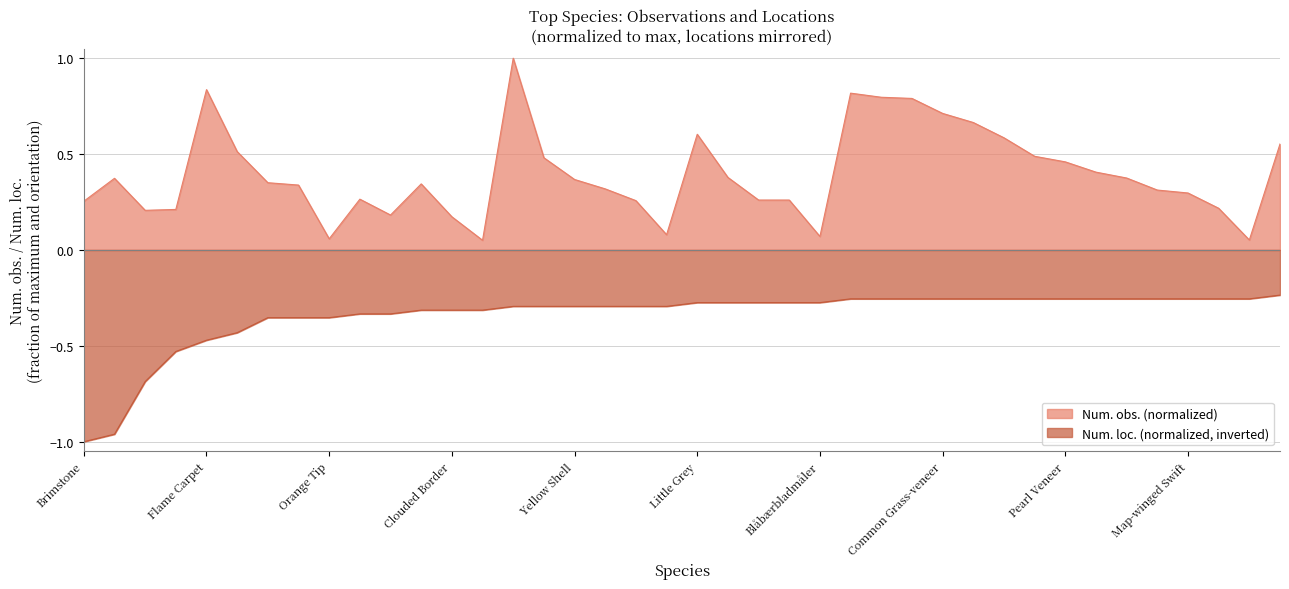

List the series in order of their overall mean, lowest first.

Num. loc. (normalized, inverted), Num. obs. (normalized)